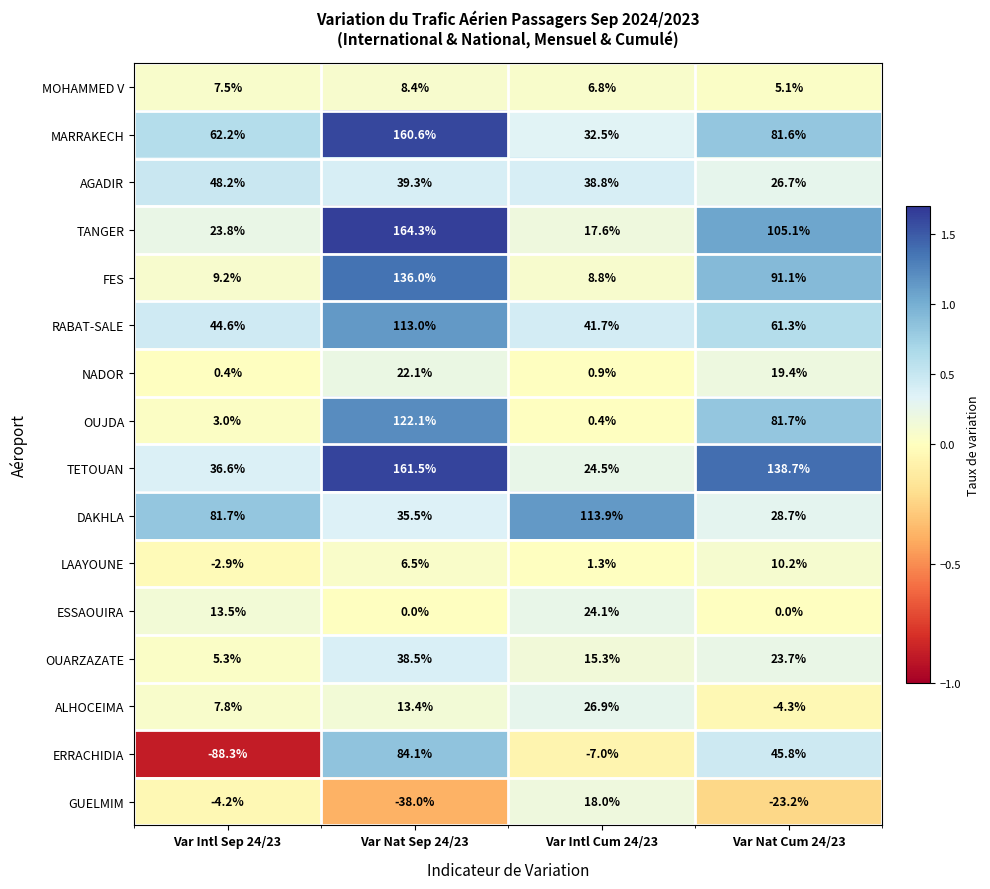

Which series has the largest total across all categories?

TETOUAN